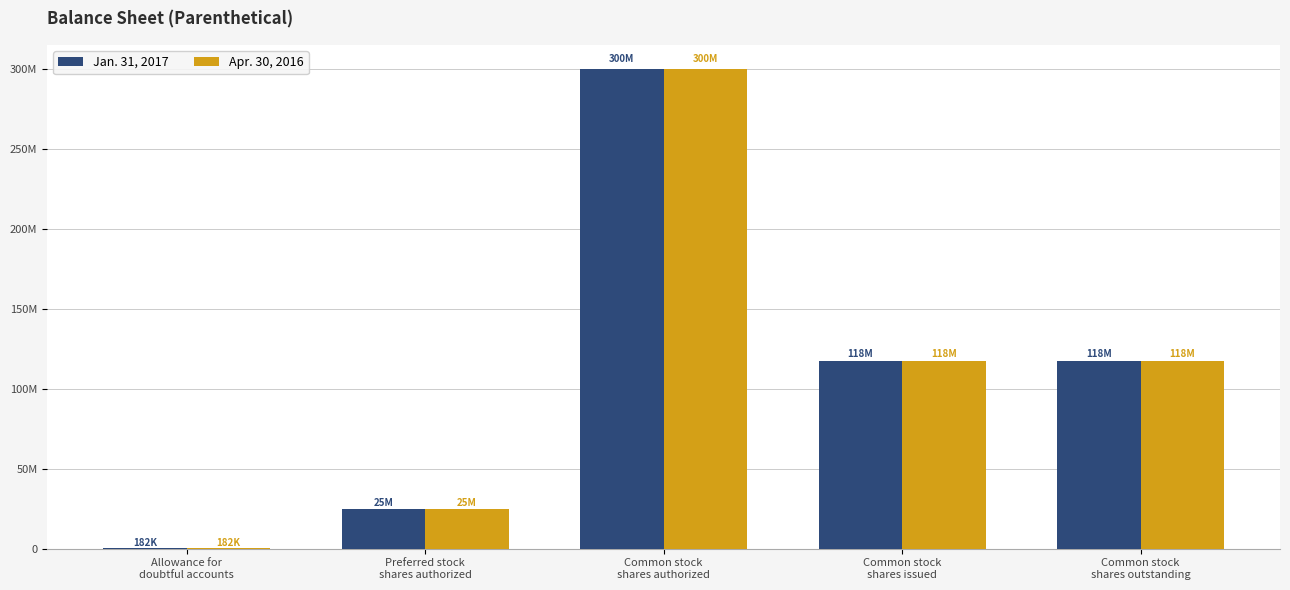

Reading right to left, list all the values displayed in this chart.

Jan. 31, 2017: 117611170	117611170	300000000	25000000	182030
Apr. 30, 2016: 117611170	117611170	300000000	25000000	182030